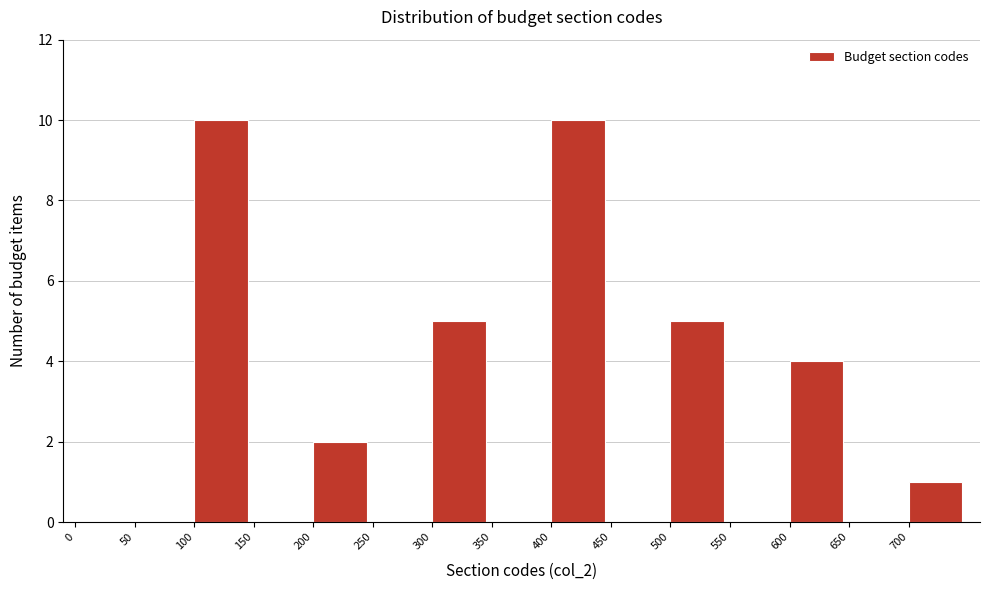

Reading left to right, list every bar in this chart as the range it spans on the x-axis followed by its height. The values are not printed on the chart, so give them approximately, as read against the axis.

0 to 50: 0
50 to 100: 0
100 to 150: 10
150 to 200: 0
200 to 250: 2
250 to 300: 0
300 to 350: 5
350 to 400: 0
400 to 450: 10
450 to 500: 0
500 to 550: 5
550 to 600: 0
600 to 650: 4
650 to 700: 0
700 to 750: 1